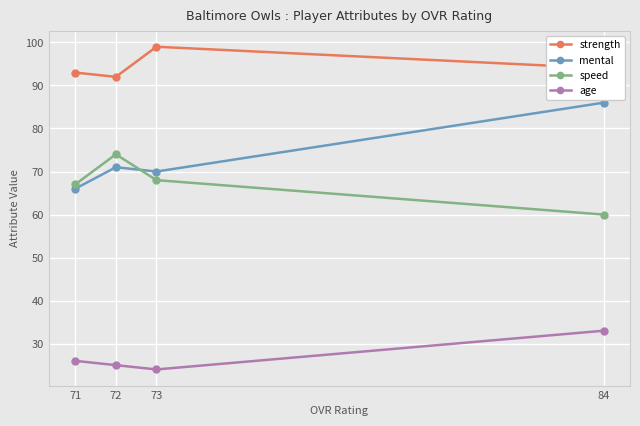

What is the difference between the speed values at 71 and 73?

1